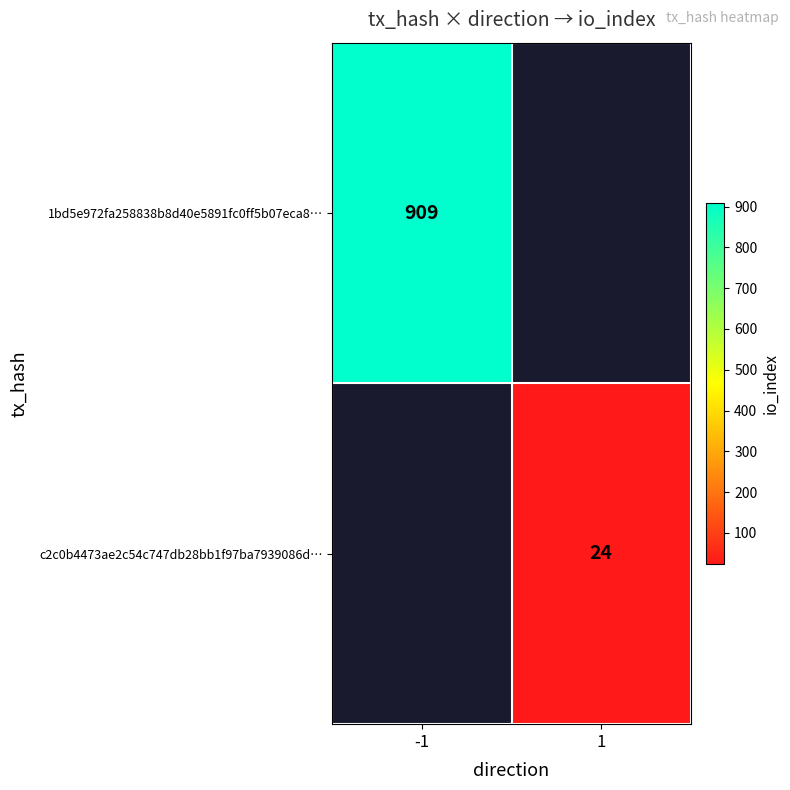

Is it true that c2c0b4473ae2c54c747db28bb1f97ba7939086d… equals 9 at 1?

False